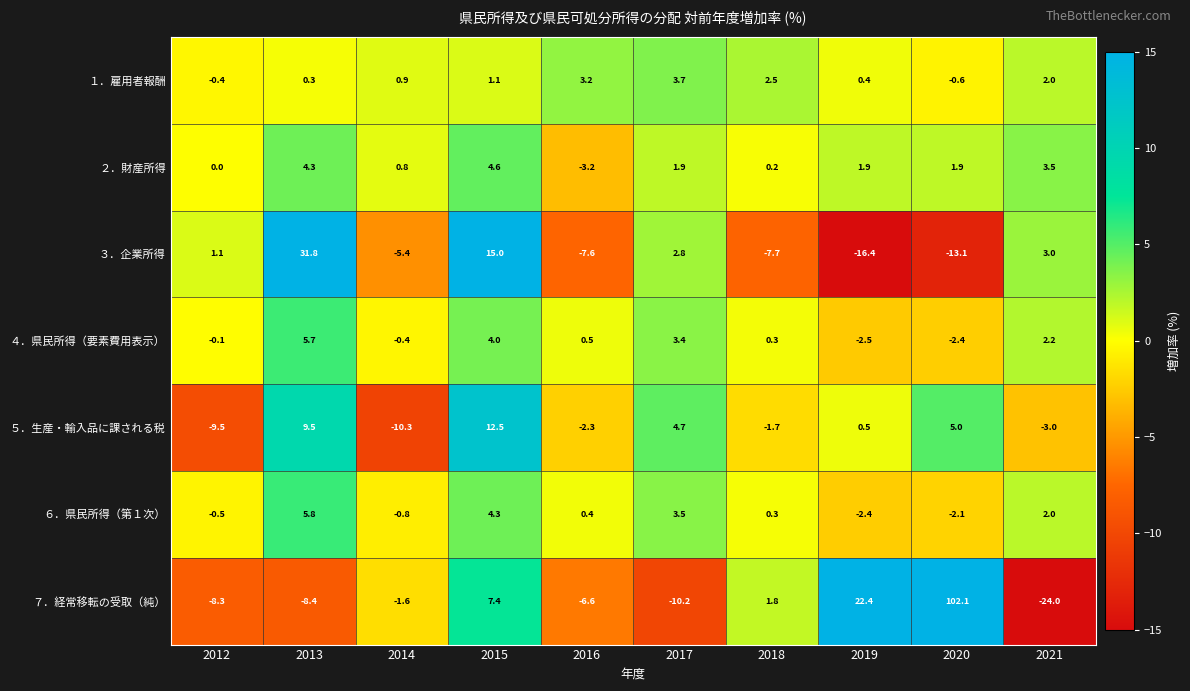

What is the sum of all １．雇用者報酬 values?

13.1